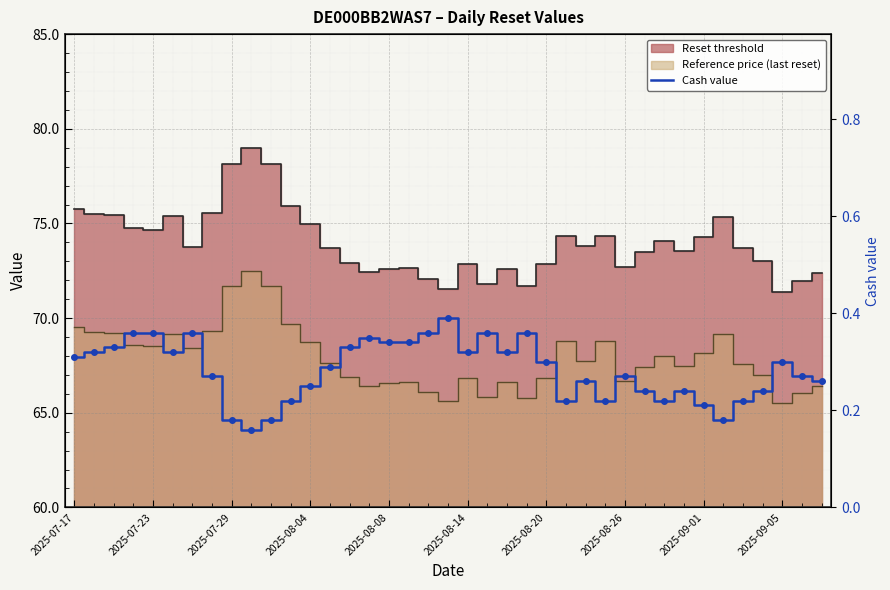

Which label corresponds to the smallest value in the chart?

2025-09-05